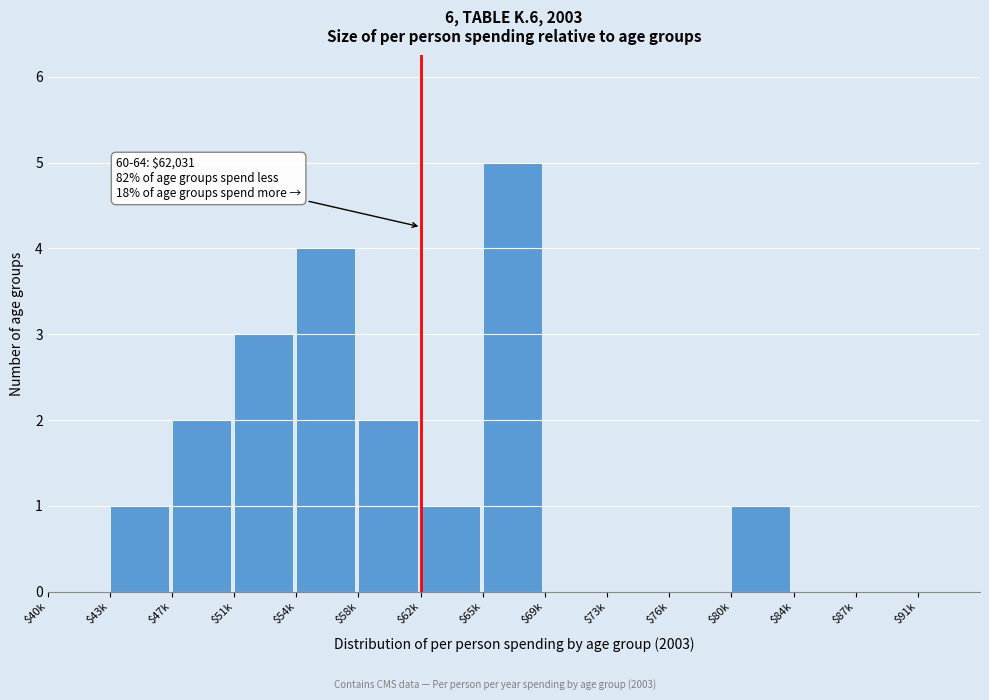

What is the maximum value shown in the chart?

5